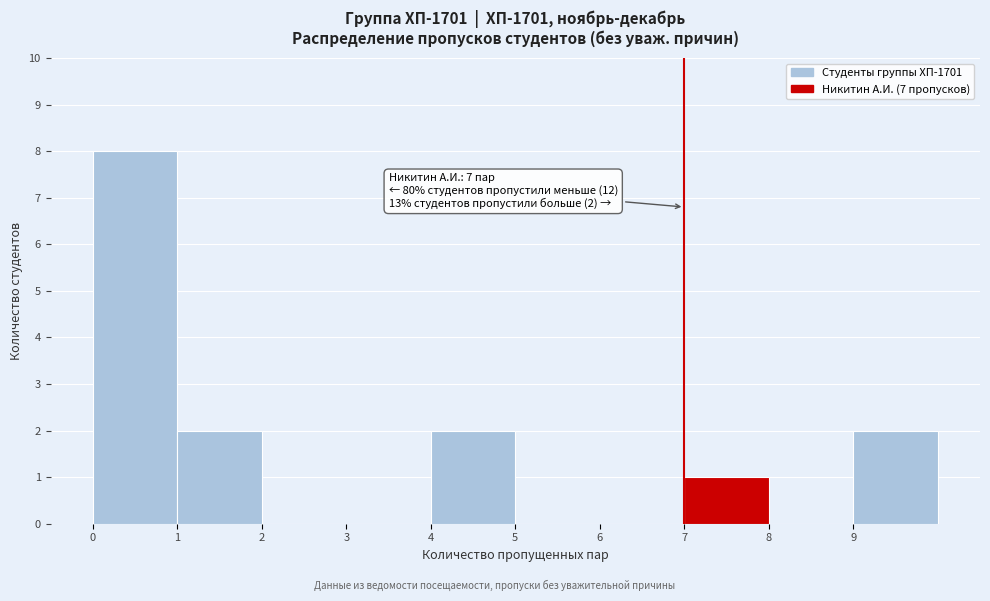

Over which range of the x-axis is the bar tallest?

0 to 1